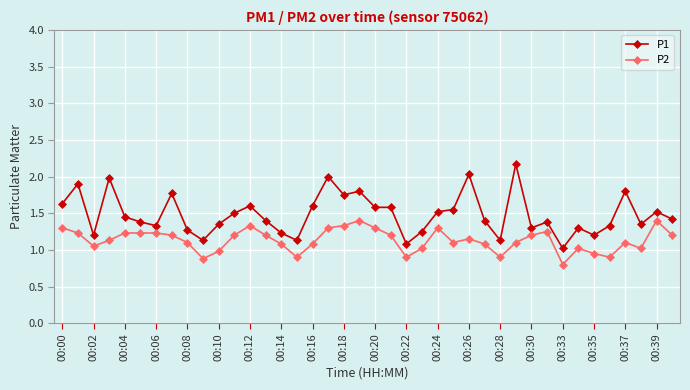

Does the chart display data point markers on the line(s)?

Yes